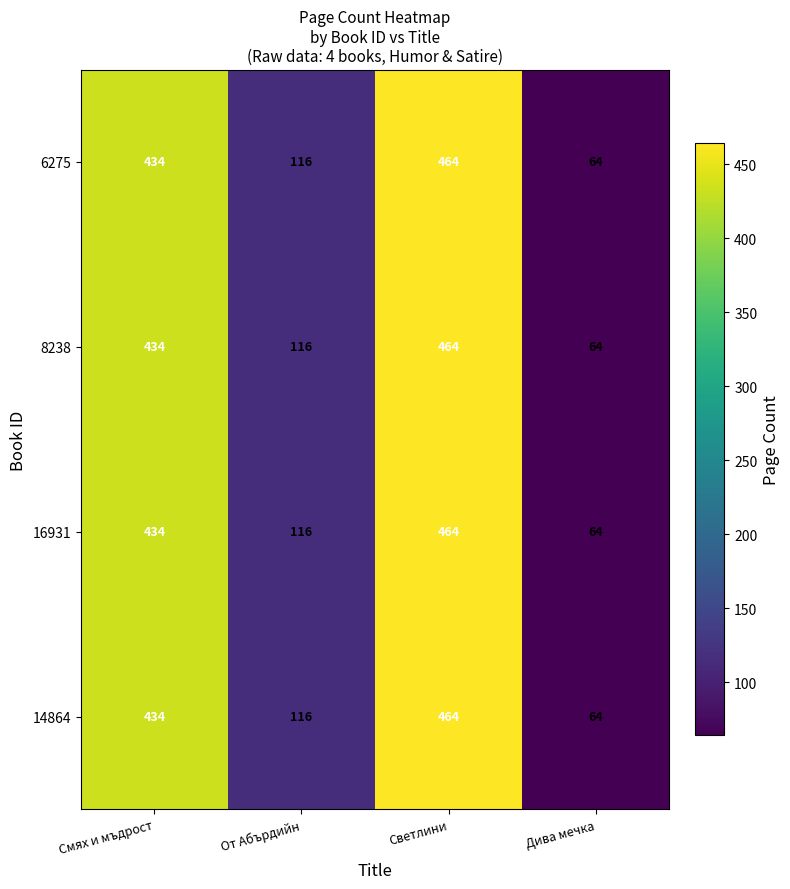

At which category does the chart reach its peak across all series?

Светлини